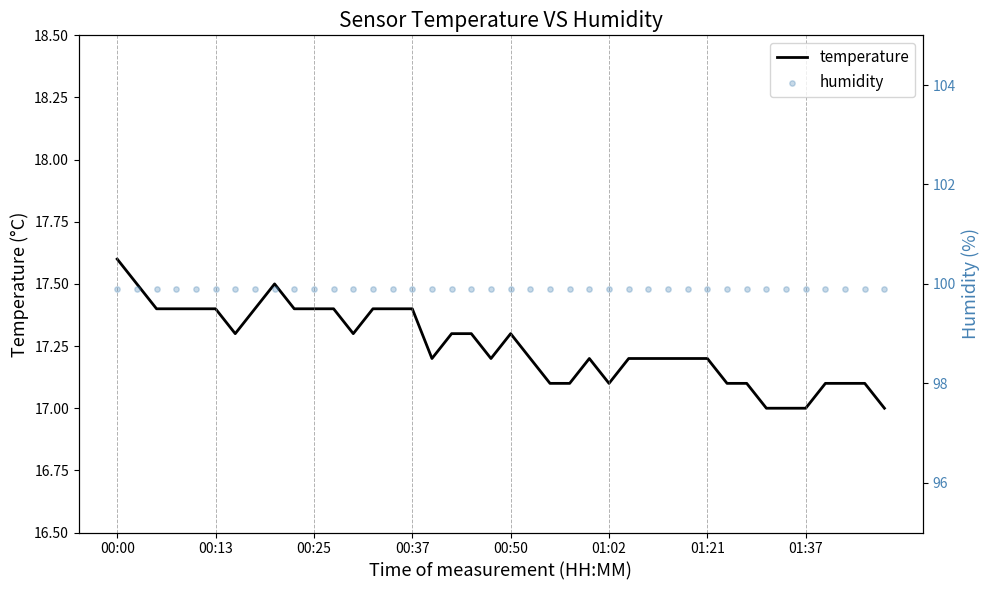

Which series has the widest spread of Y values?

temperature